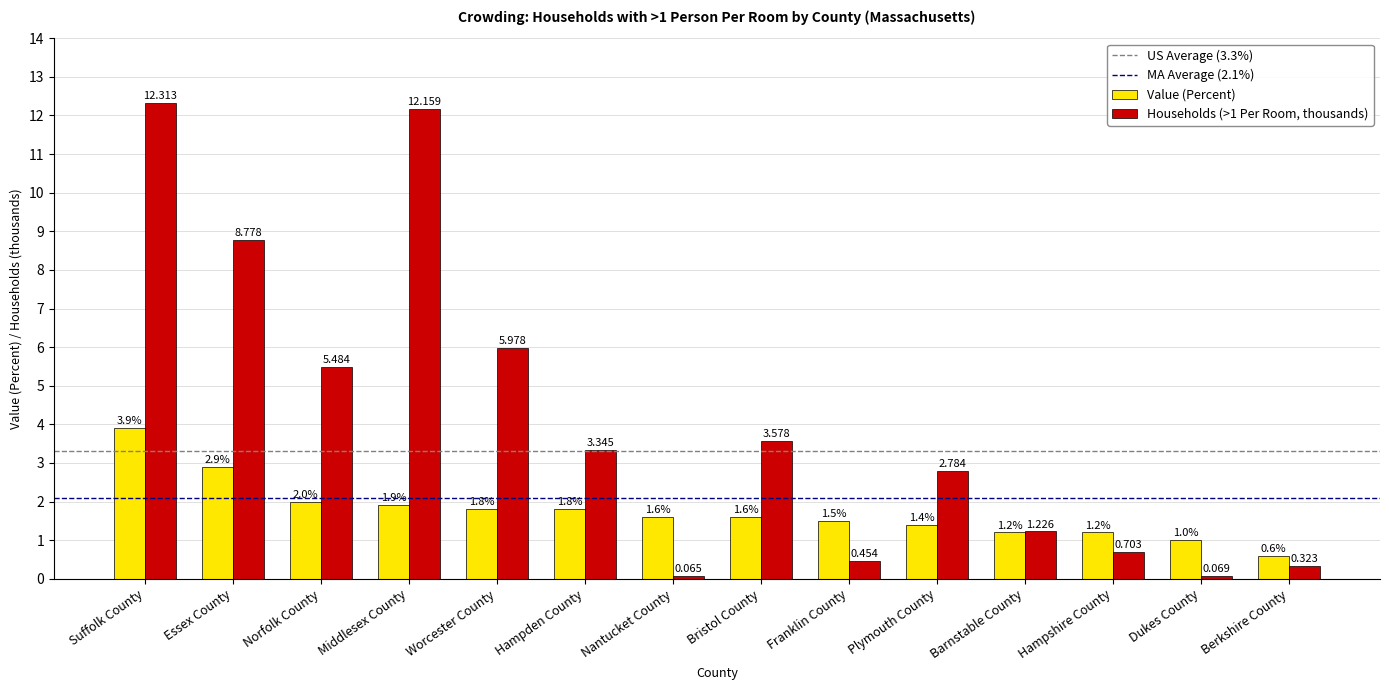

What is the minimum value for Value (Percent)?

0.6